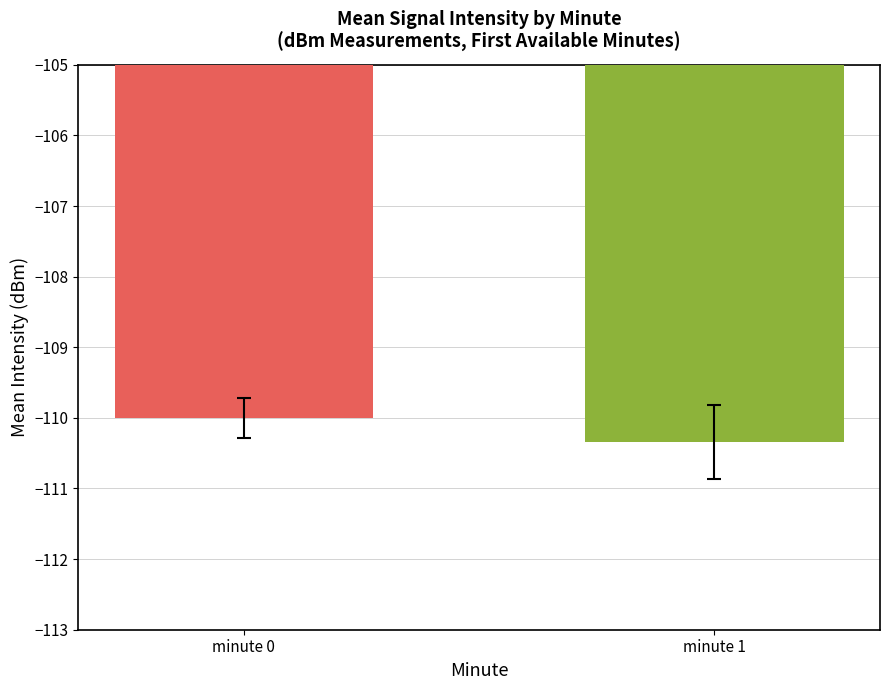

What is the difference between the maximum and minimum values?

0.3